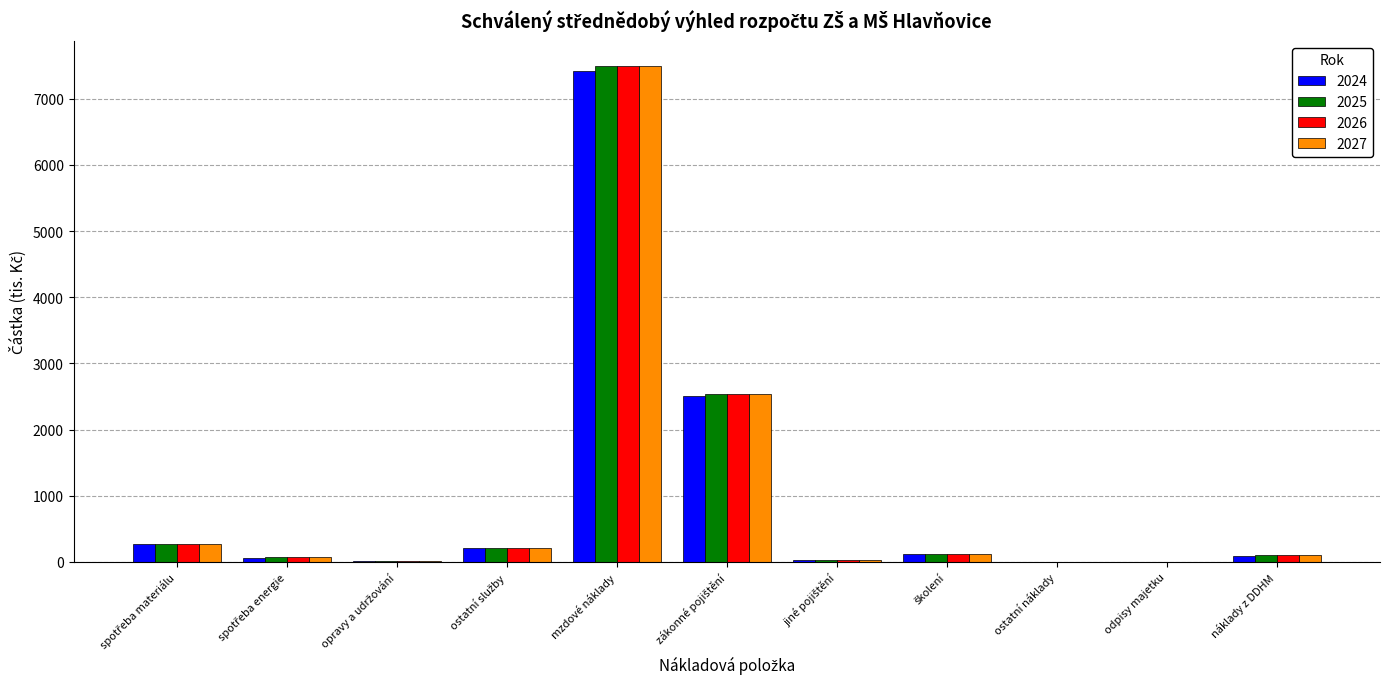

Is it true that 2025 equals 0 at odpisy majetku?

True